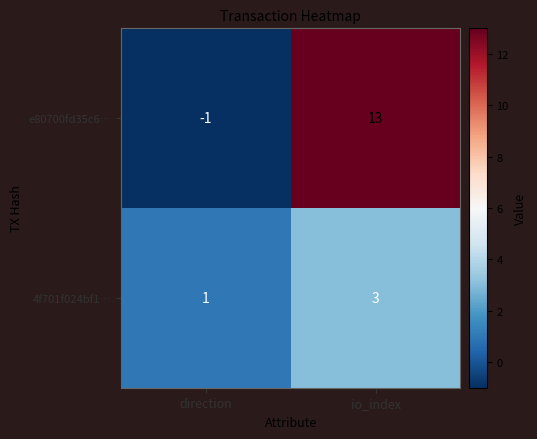

Rank the series by their maximum value, from highest to lowest.

e80700fd35c6…, 4f701f024bf1…